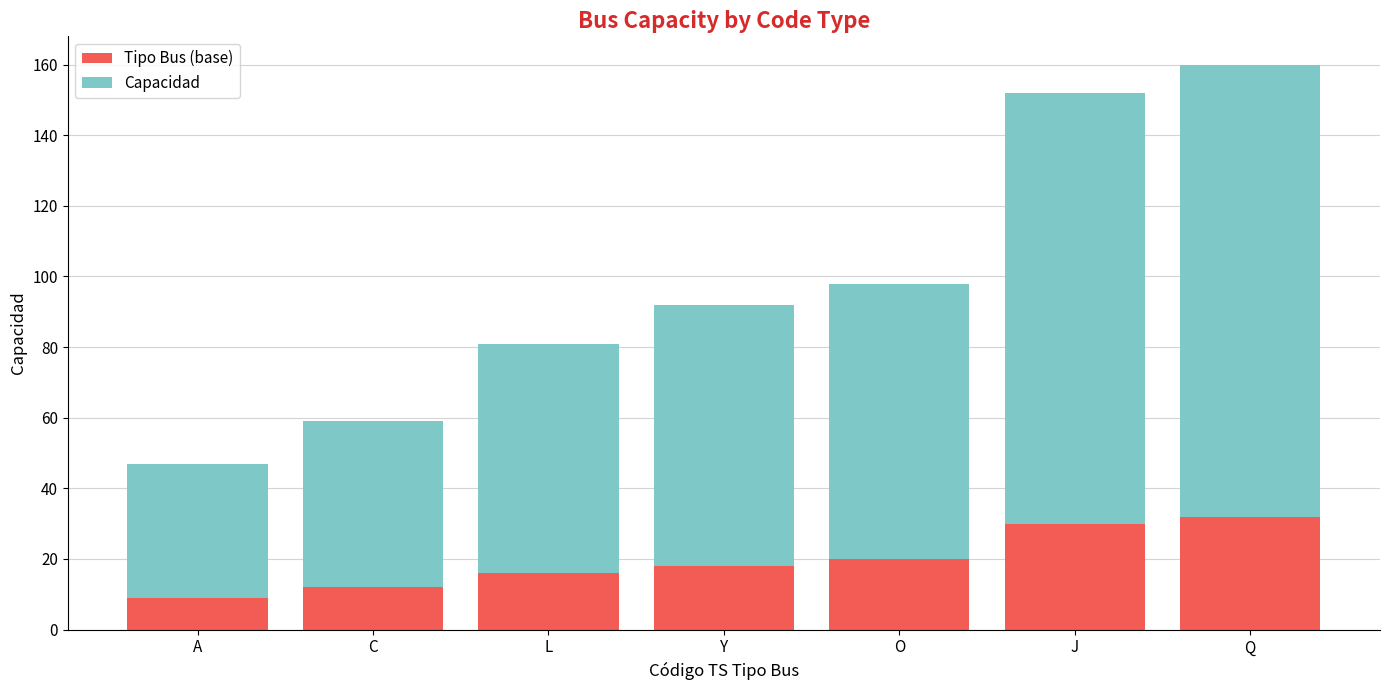

What is the highest value of the Tipo Bus (base) series?

32